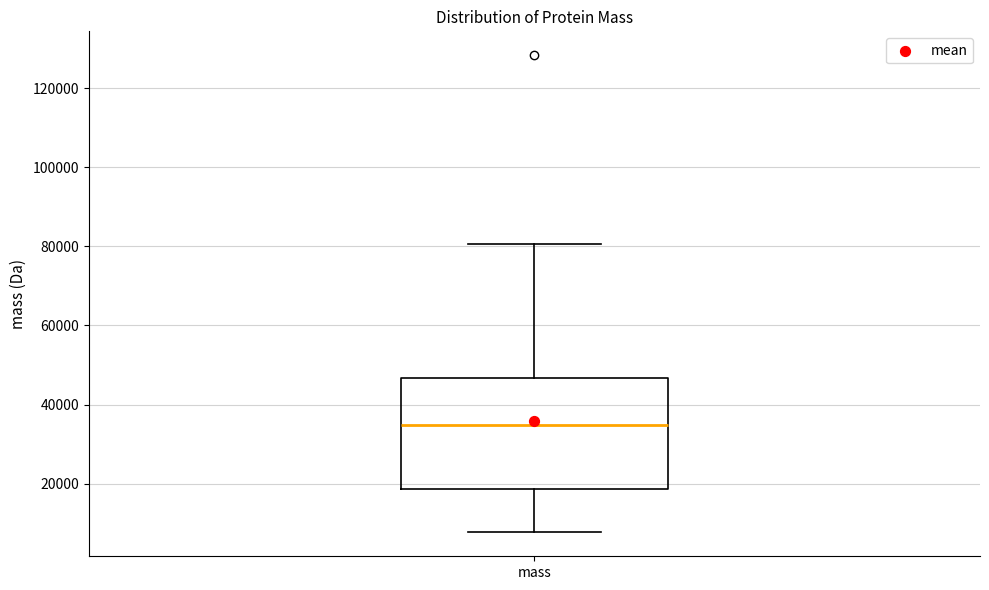

Where is the upper edge of the box for mass on the y-axis? The values are not printed on the chart, so give them approximately, as read against the axis.

46000